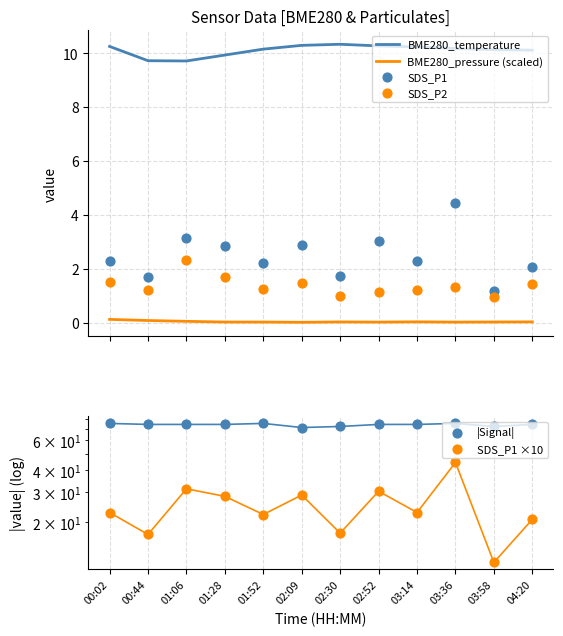

At which category is the sum across all series the highest?

03:36